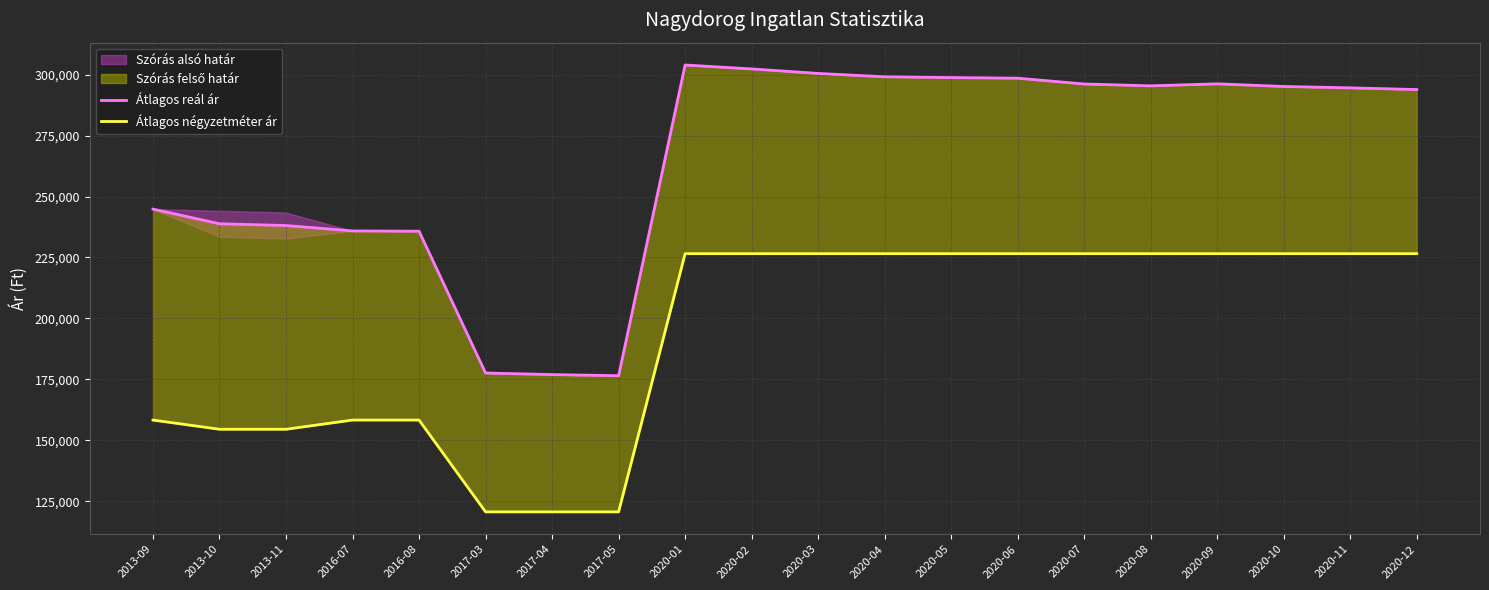

The Átlagos négyzetméter ár series shows 226562 at 2020-10. True or false?

True